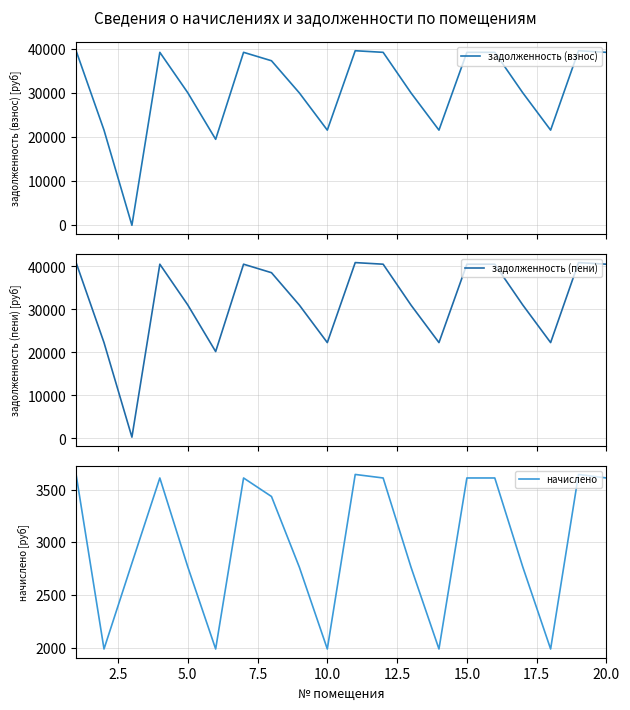

Does the chart display data point markers on the line(s)?

No